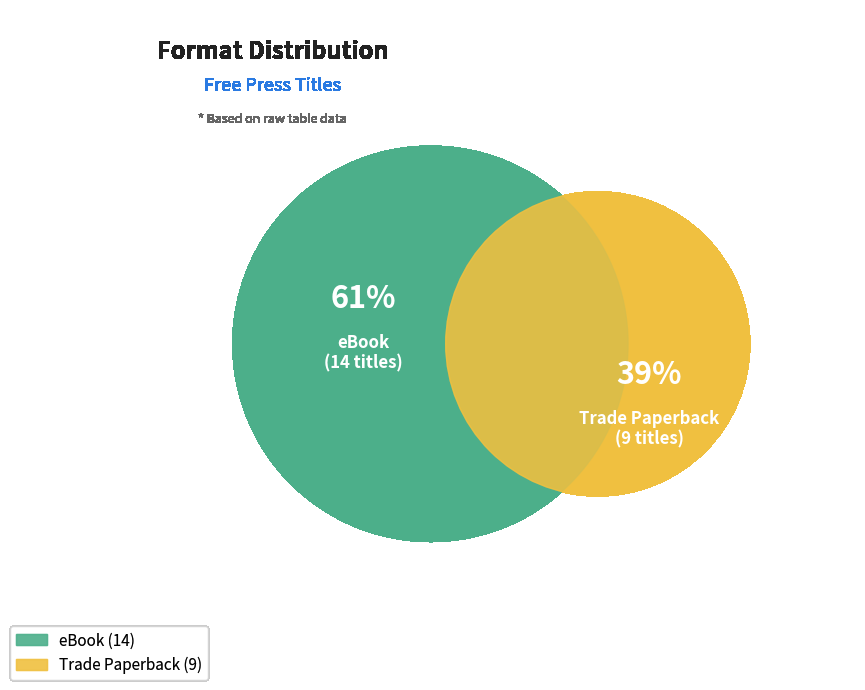

Do eBook and Trade Paperback together represent more than half of the pie?

Yes